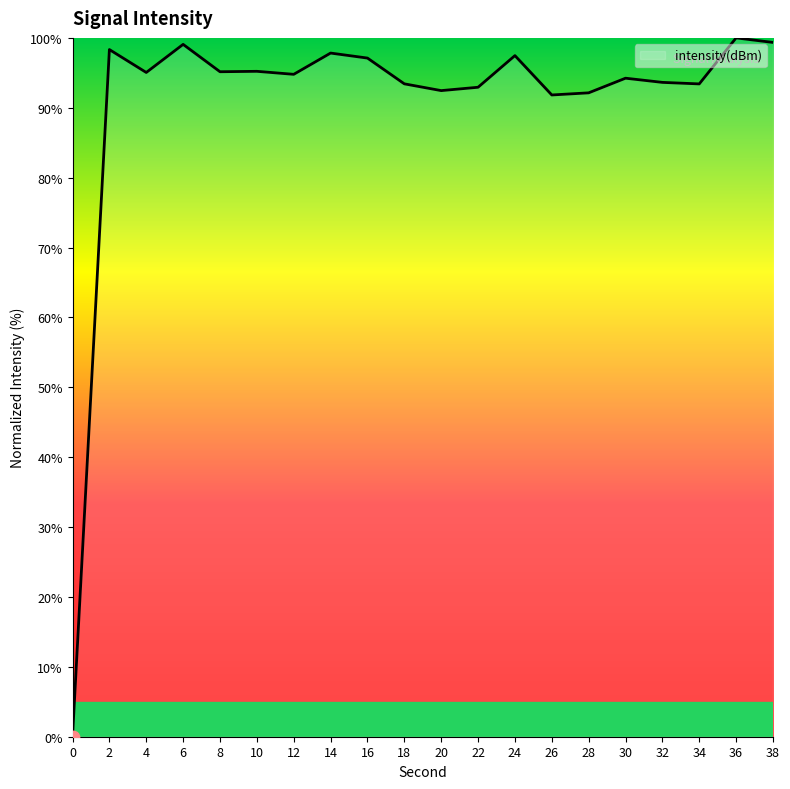

What is the change in value from 16 to 30?

-2.9